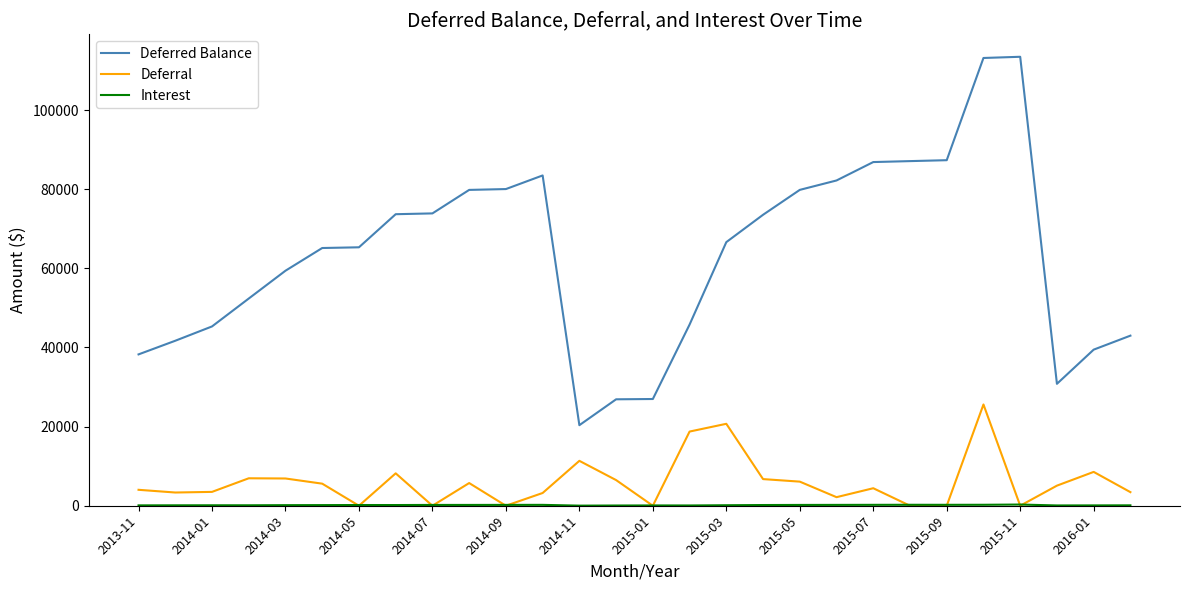

Which series has the widest spread of values?

Deferred Balance